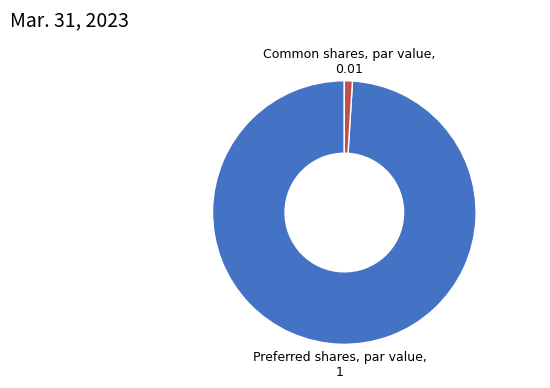

Is there any slice that represents more than half of the pie?

Yes